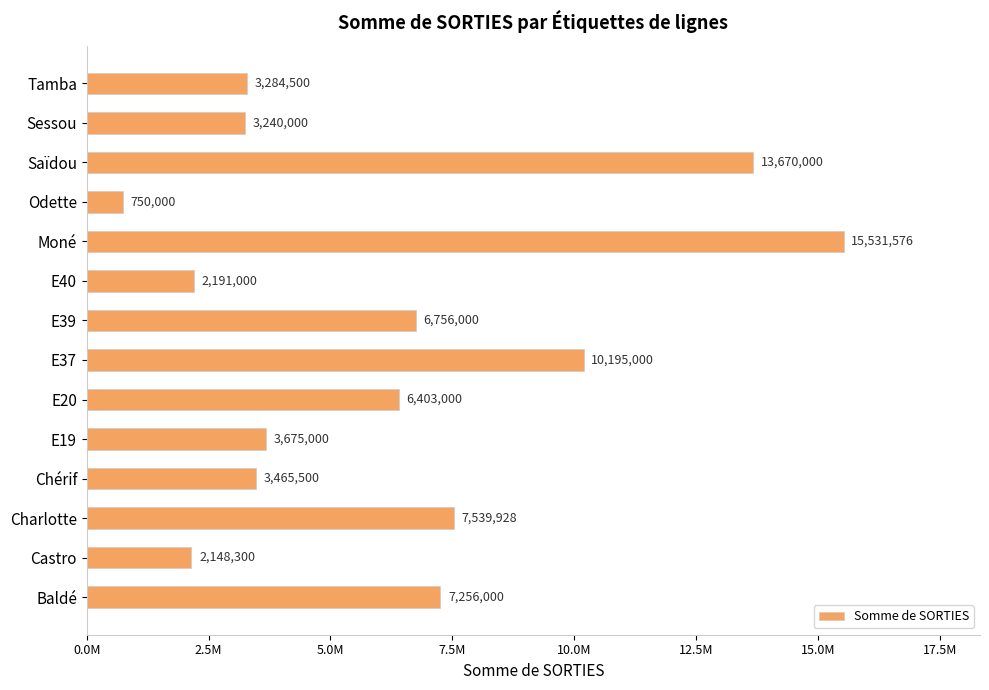

Are the bars horizontal?

Yes